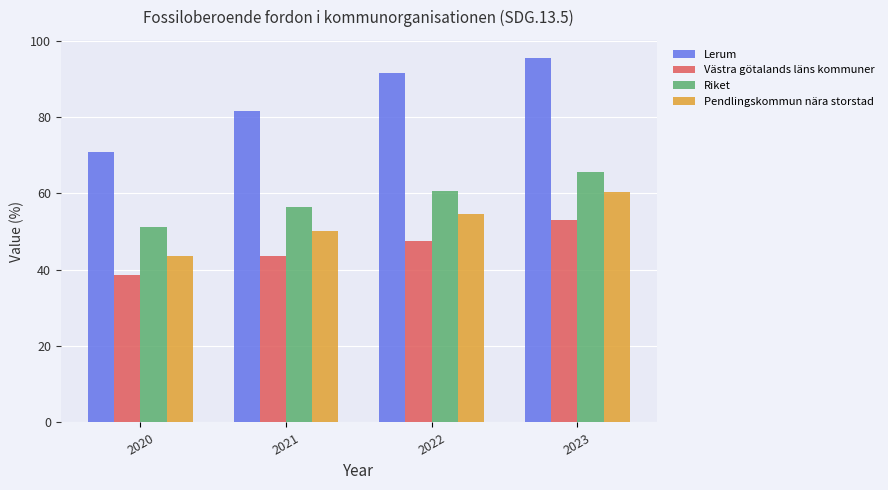

What is the sum of the Västra götalands läns kommuner values at 2022 and 2021?

90.9